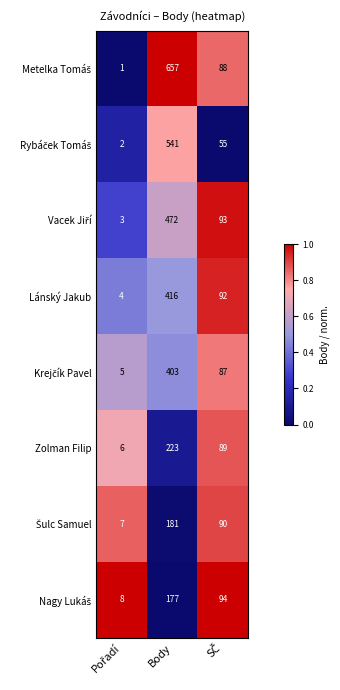

What is the difference between the maximum and minimum values in the Zolman Filip series?

217